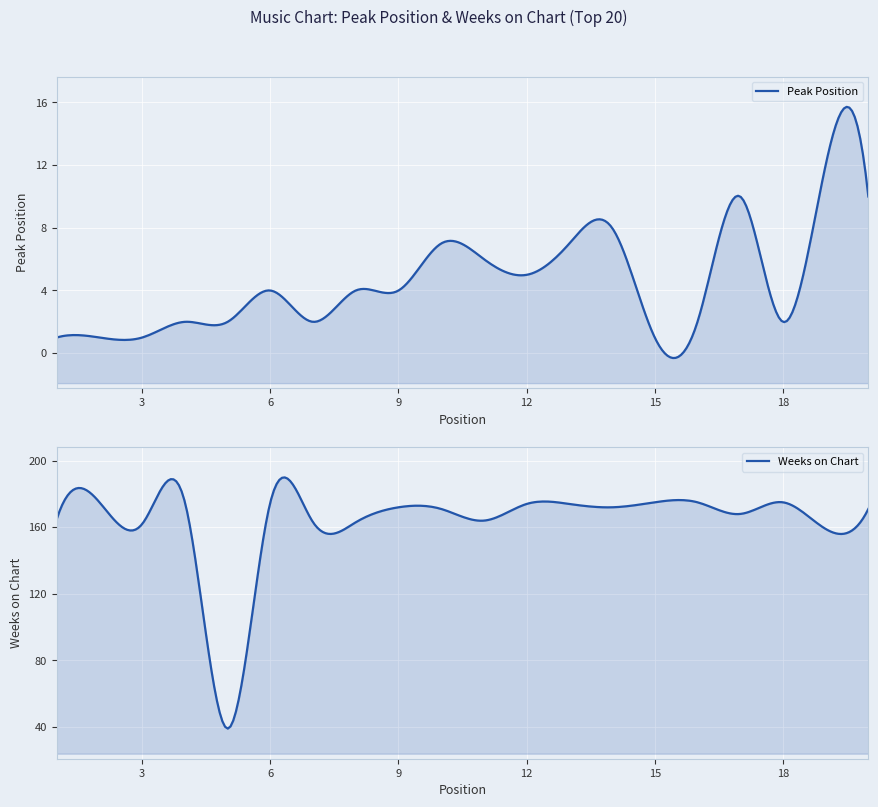

True or false: Peak Position and Weeks on Chart intersect in this chart.

False